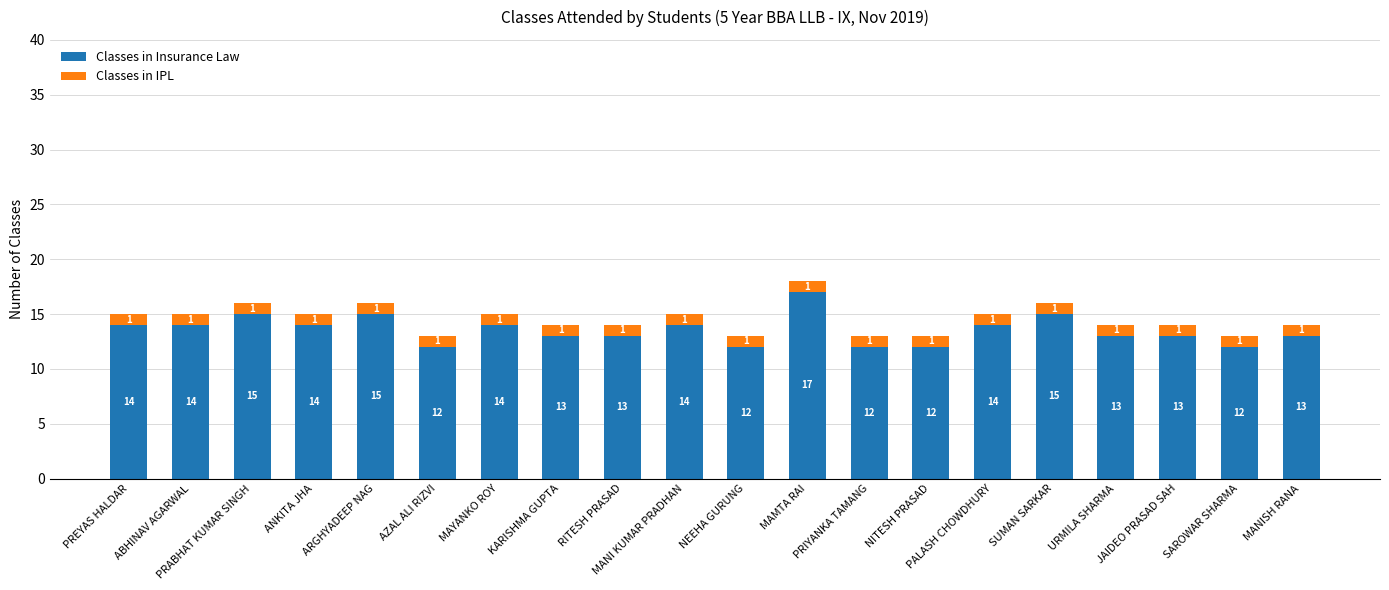

Count the Classes in Insurance Law values in the range 13 to 14.

11